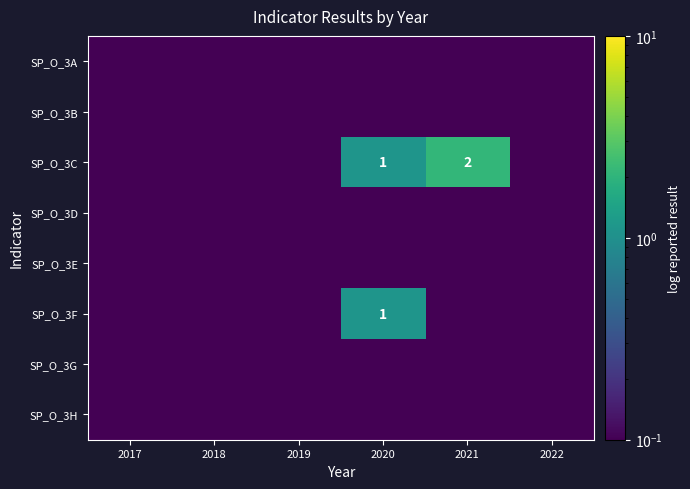

How many SP_O_3F values are between 0 and 1?

5